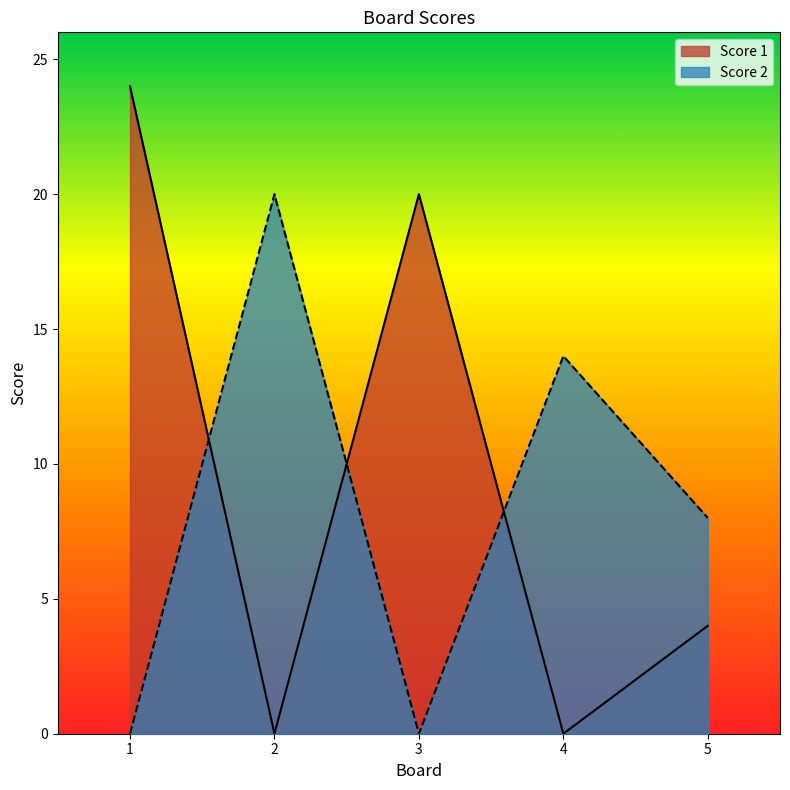

True or false: Score 2 and Score 1 intersect in this chart.

True